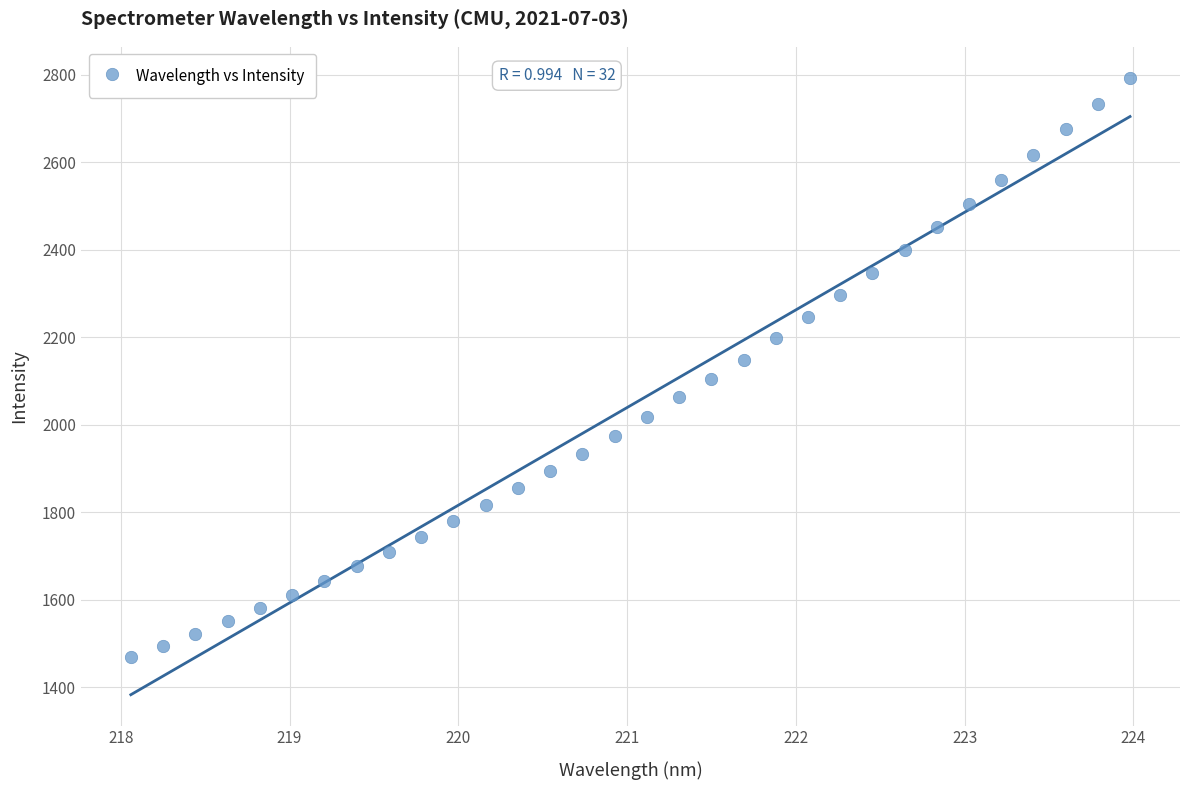

What is the range of X values (max minus min)?

5.9